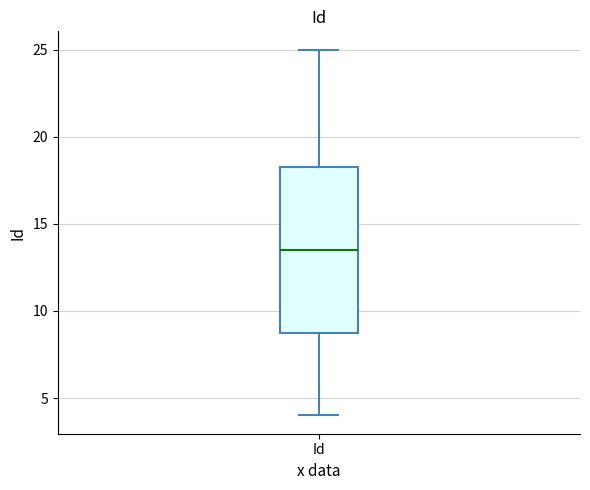

Where does the median line of the box for Id sit on the y-axis? The values are not printed on the chart, so give them approximately, as read against the axis.

13.5